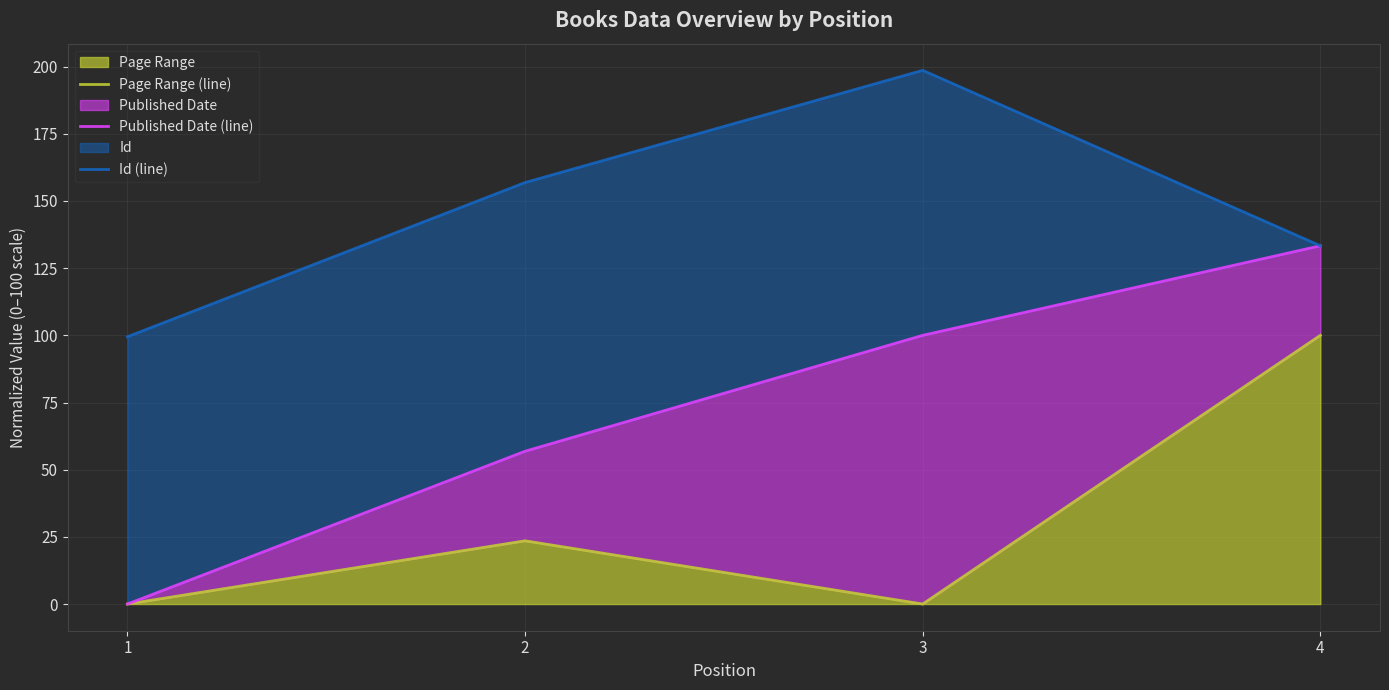

Which category has the highest value in the Published Date (line) series?

4